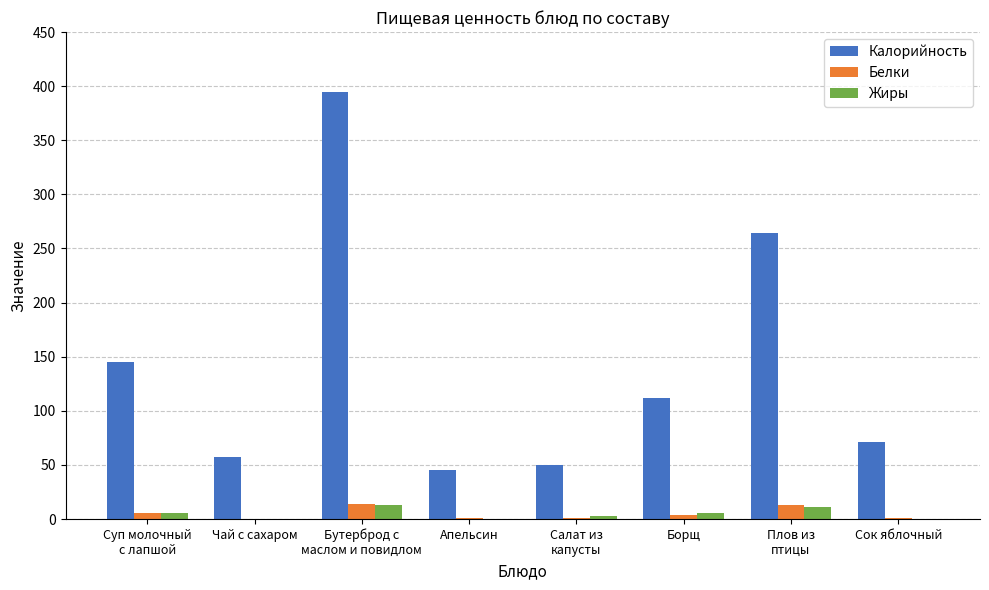

Which series has the largest total across all categories?

Калорийность